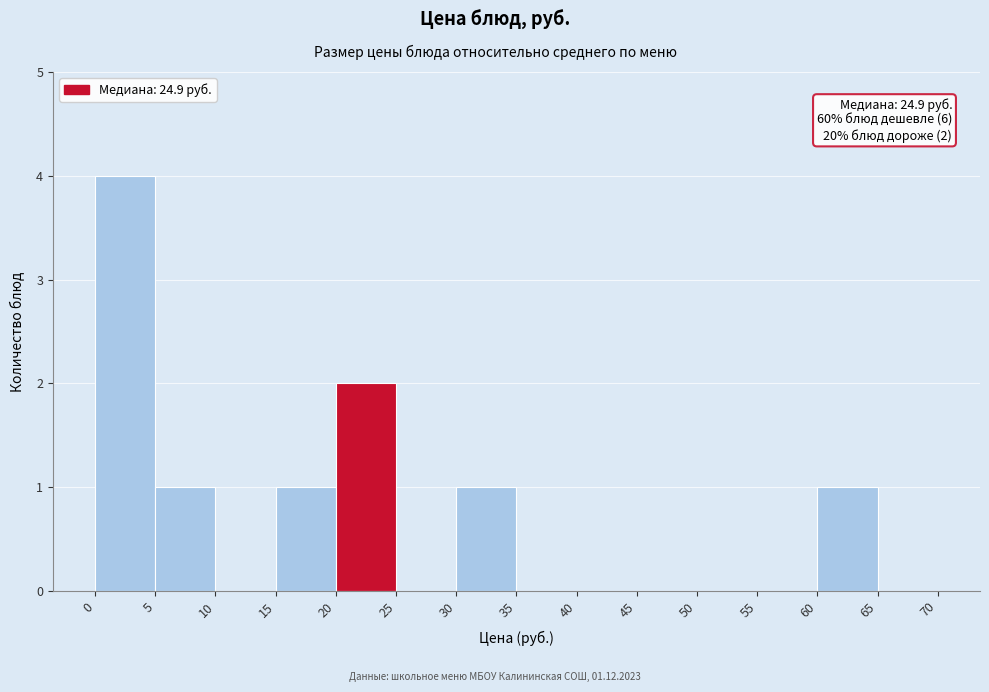

Which range on the x-axis has the tallest bar?

0 to 5